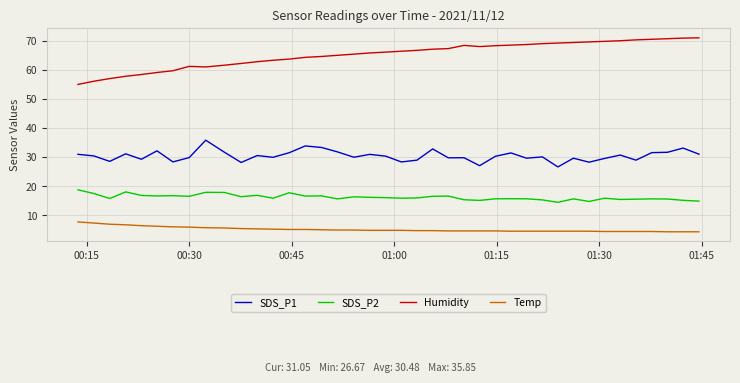

Which series has the largest total across all categories?

Humidity